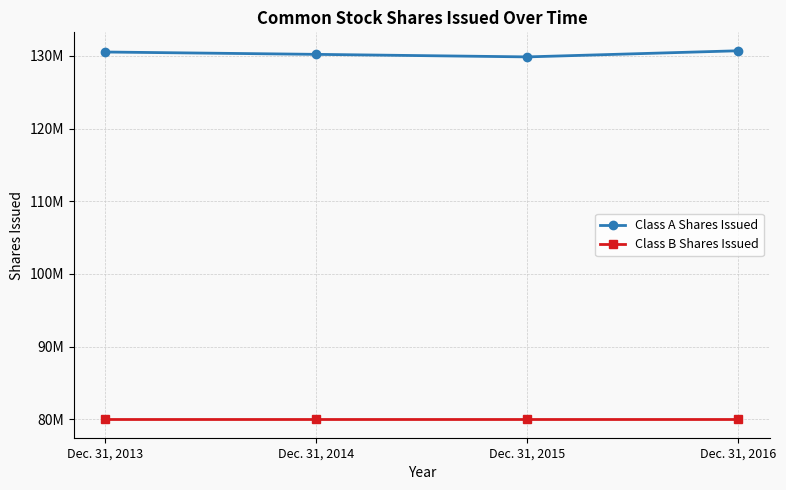

Rank the series by their average value, from lowest to highest.

Class B Shares Issued, Class A Shares Issued